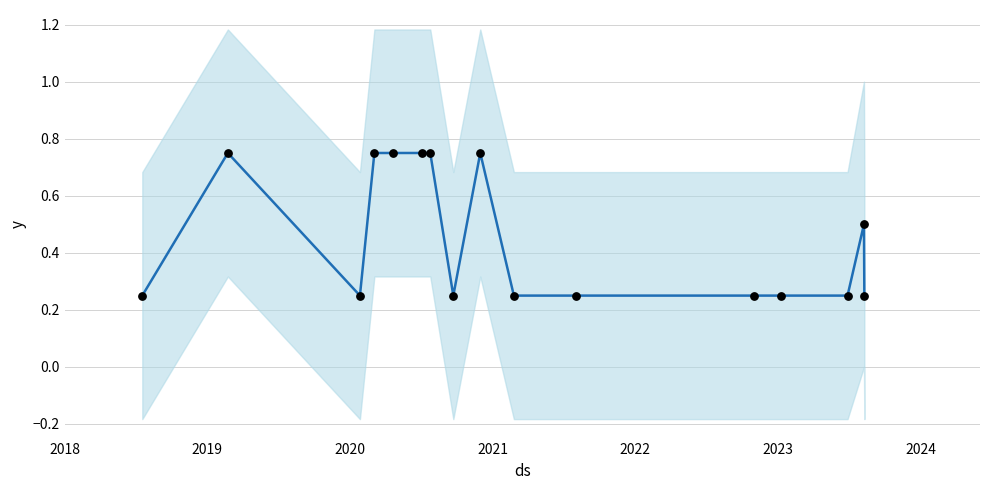

At how many categories does at least one series exceed 0?

16